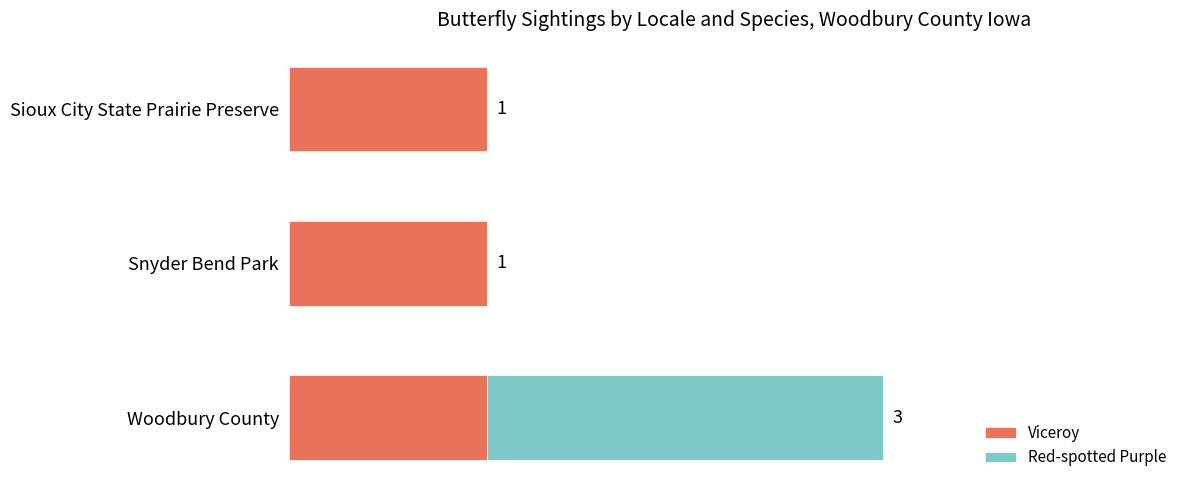

At which category is the sum across all series the highest?

Woodbury County